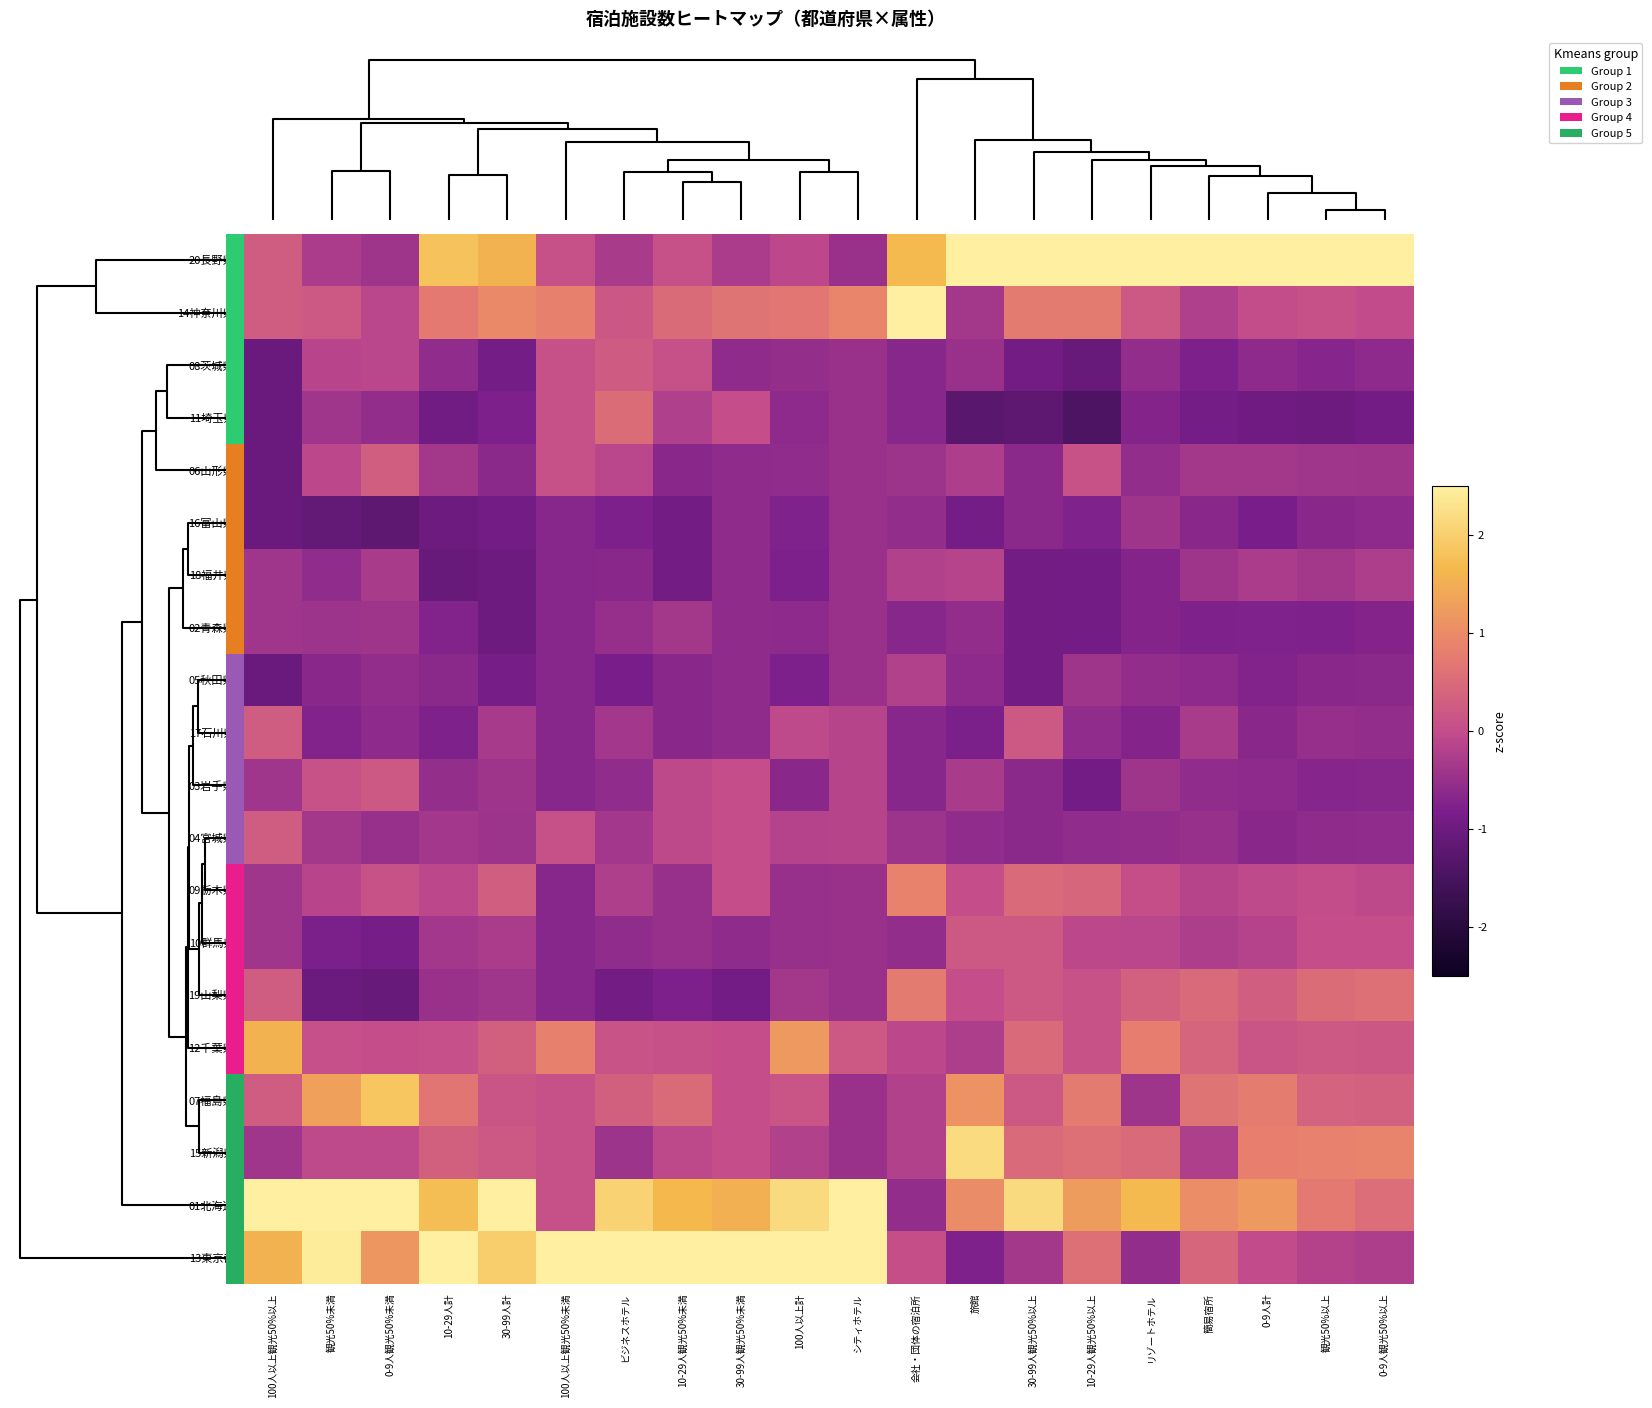

Which category has the highest value across all series?

0-9人観光50%以上